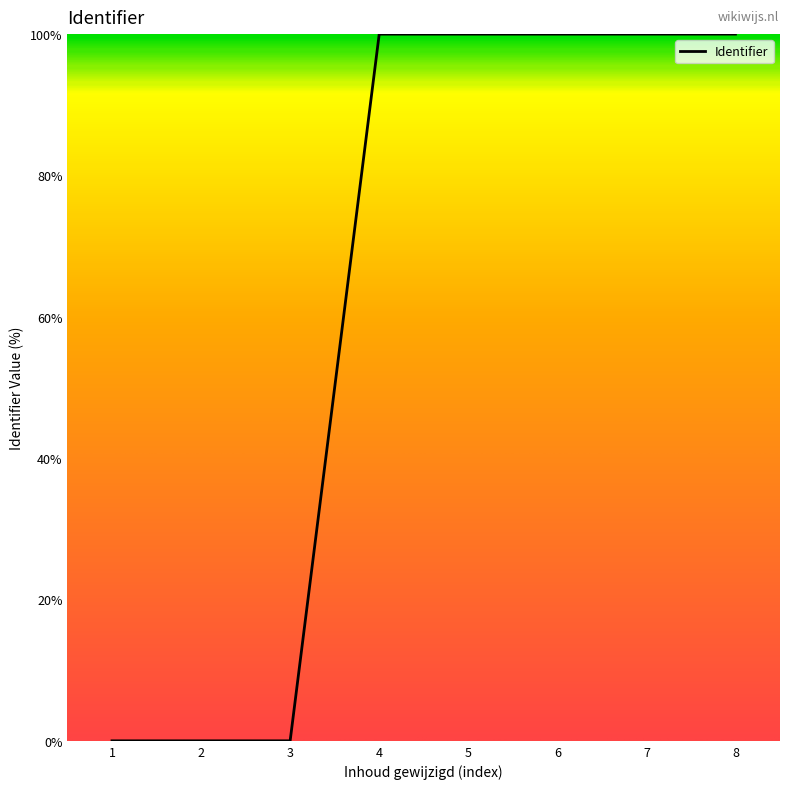

What is the greatest value displayed?

100.0